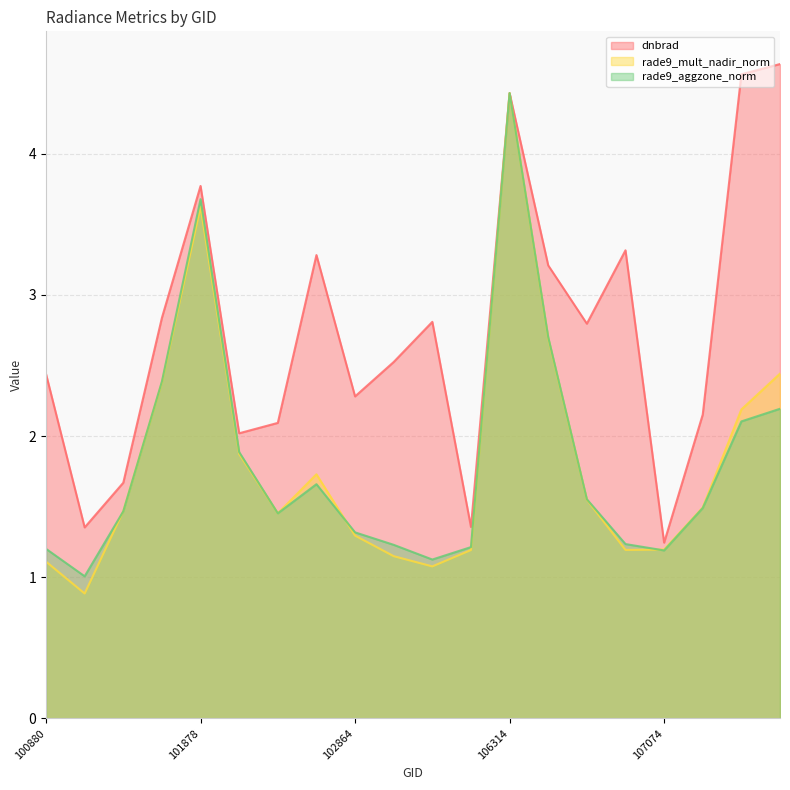

Reading left to right, list all the values displayed in this chart.

dnbrad: 2.4	1.4	1.7	2.8	3.8	2.0	2.1	3.3	2.3	2.5	2.8	1.4	4.4	3.2	2.8	3.3	1.2	2.2	4.6	4.6
rade9_mult_nadir_norm: 1.1	0.9	1.5	2.4	3.6	1.9	1.5	1.7	1.3	1.1	1.1	1.2	4.4	2.7	1.5	1.2	1.2	1.5	2.2	2.4
rade9_aggzone_norm: 1.2	1.0	1.5	2.4	3.7	1.9	1.5	1.7	1.3	1.2	1.1	1.2	4.4	2.7	1.6	1.2	1.2	1.5	2.1	2.2